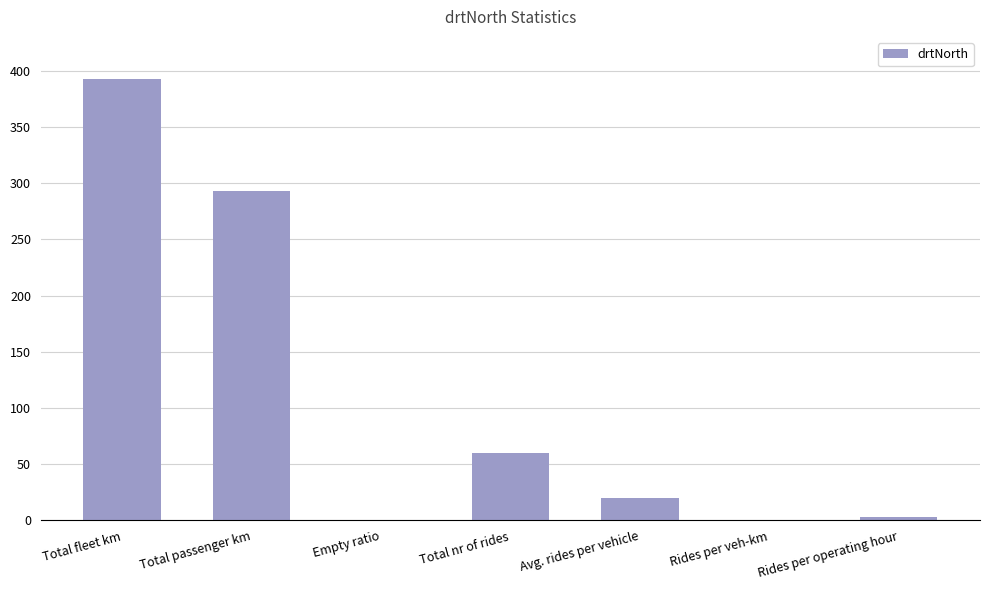

Between Total fleet km and Rides per veh-km, which is larger?

Total fleet km